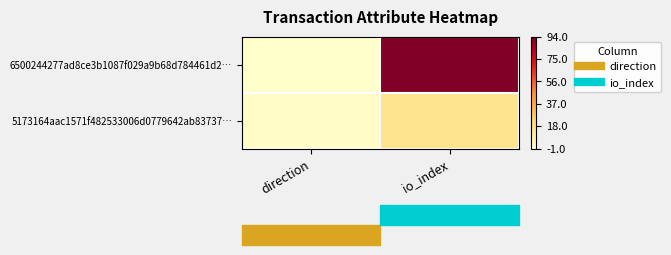

Reading right to left, transcribe all the data shown in this chart.

6500244277ad8ce3b1087f029a9b68d784461d2…: io_index=94	direction=-1
5173164aac1571f482533006d0779642ab83737…: io_index=16	direction=1